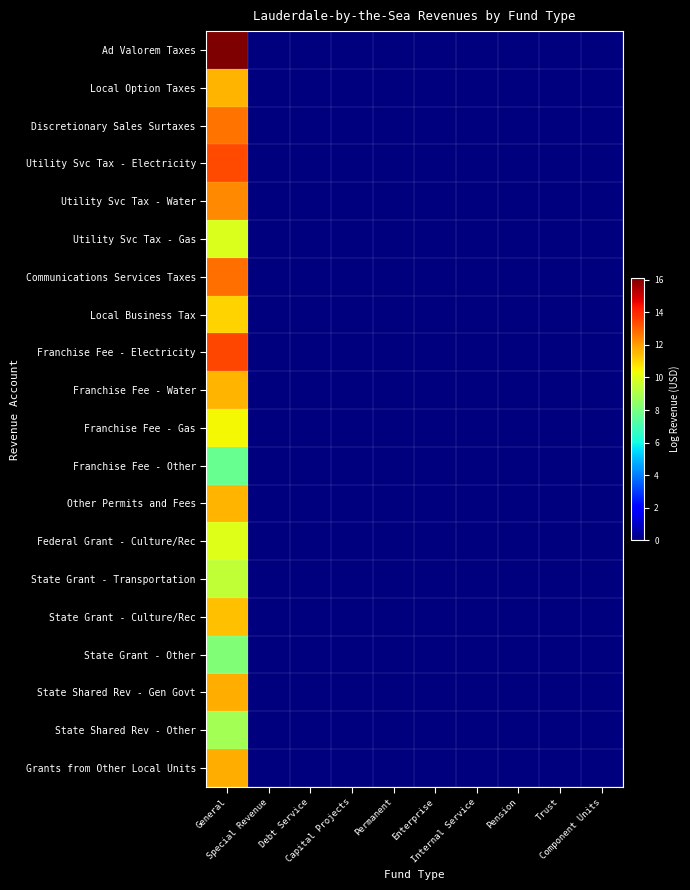

List the series in order of their peak value, highest first.

Ad Valorem Taxes, Franchise Fee - Electricity, Utility Svc Tax - Electricity, Communications Services Taxes, Discretionary Sales Surtaxes, Utility Svc Tax - Water, Grants from Other Local Units, State Shared Rev - Gen Govt, Franchise Fee - Water, Local Option Taxes, Other Permits and Fees, State Grant - Culture/Rec, Local Business Tax, Franchise Fee - Gas, Federal Grant - Culture/Rec, Utility Svc Tax - Gas, State Grant - Transportation, State Shared Rev - Other, State Grant - Other, Franchise Fee - Other